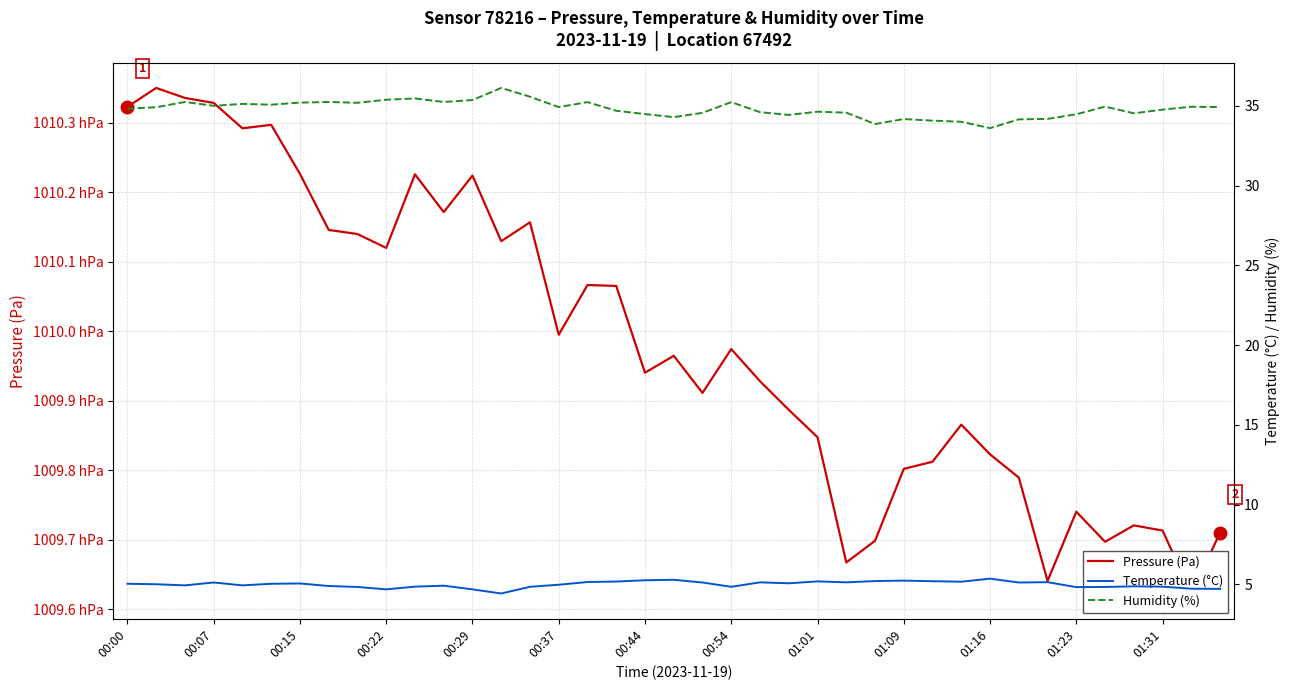

What position from the left is 01:23?

34